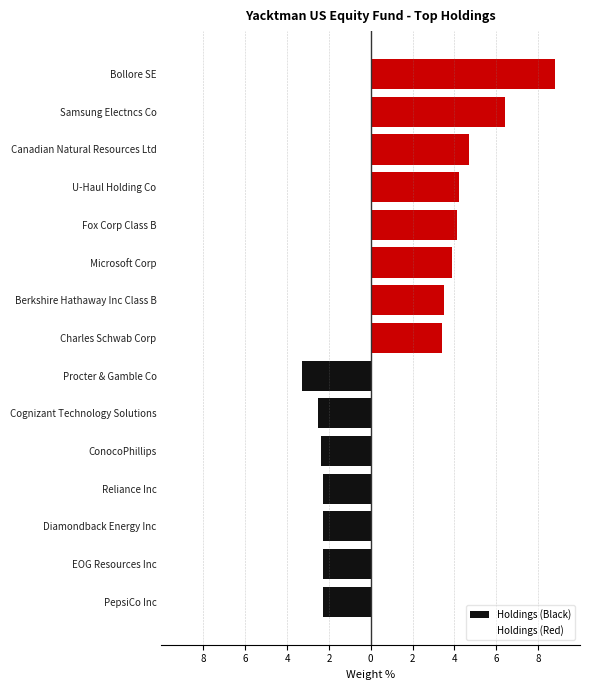

Rank the series at Procter & Gamble Co from highest to lowest value.

Holdings (Red), Holdings (Black)